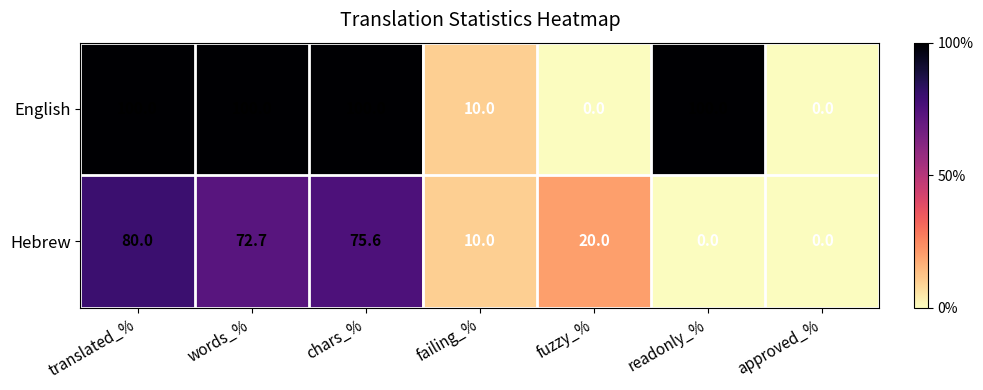

Rank the series by their average value, from highest to lowest.

English, Hebrew